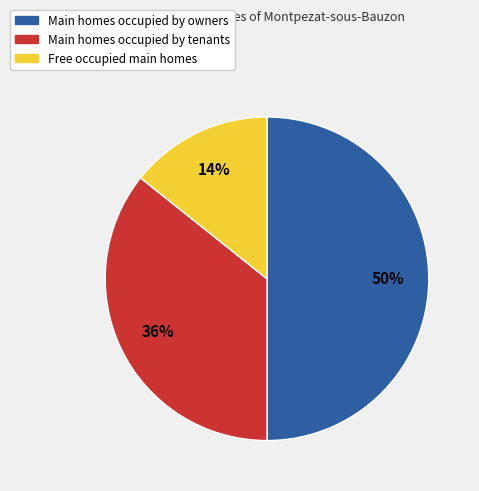

To the nearest percent, what is the difference between the largest and smallest slice percentages?

36%